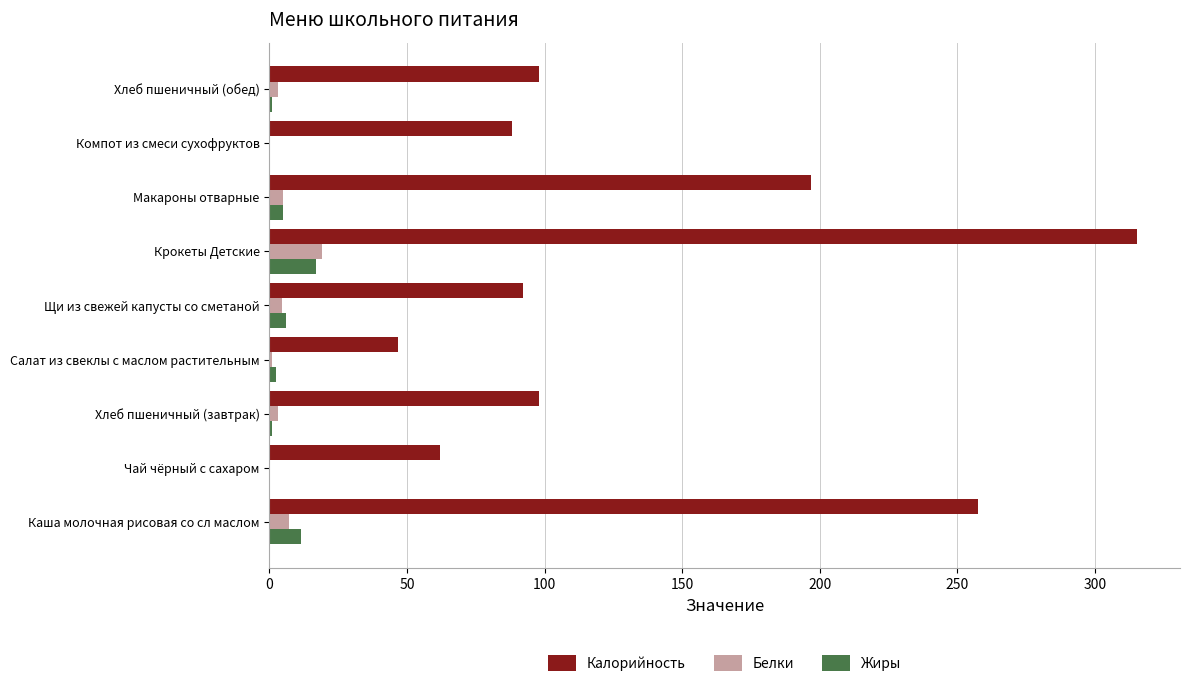

What is the sum of all Жиры values?

44.4